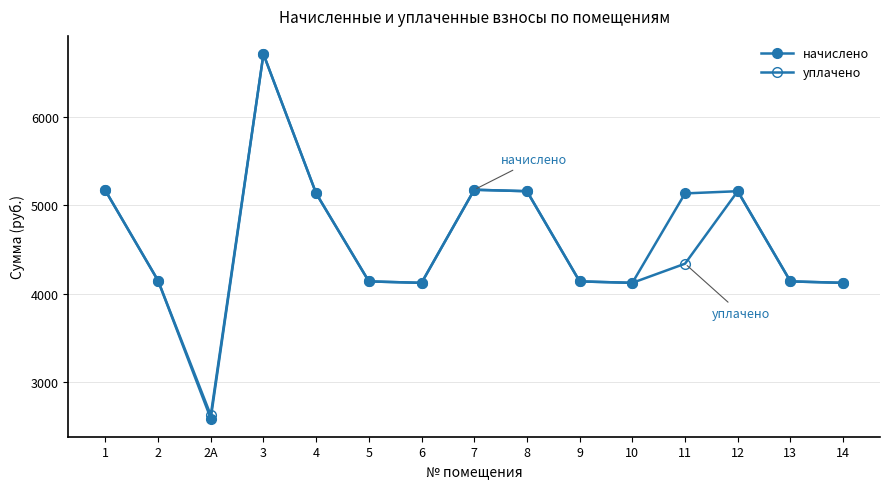

True or false: уплачено and начислено intersect in this chart.

False